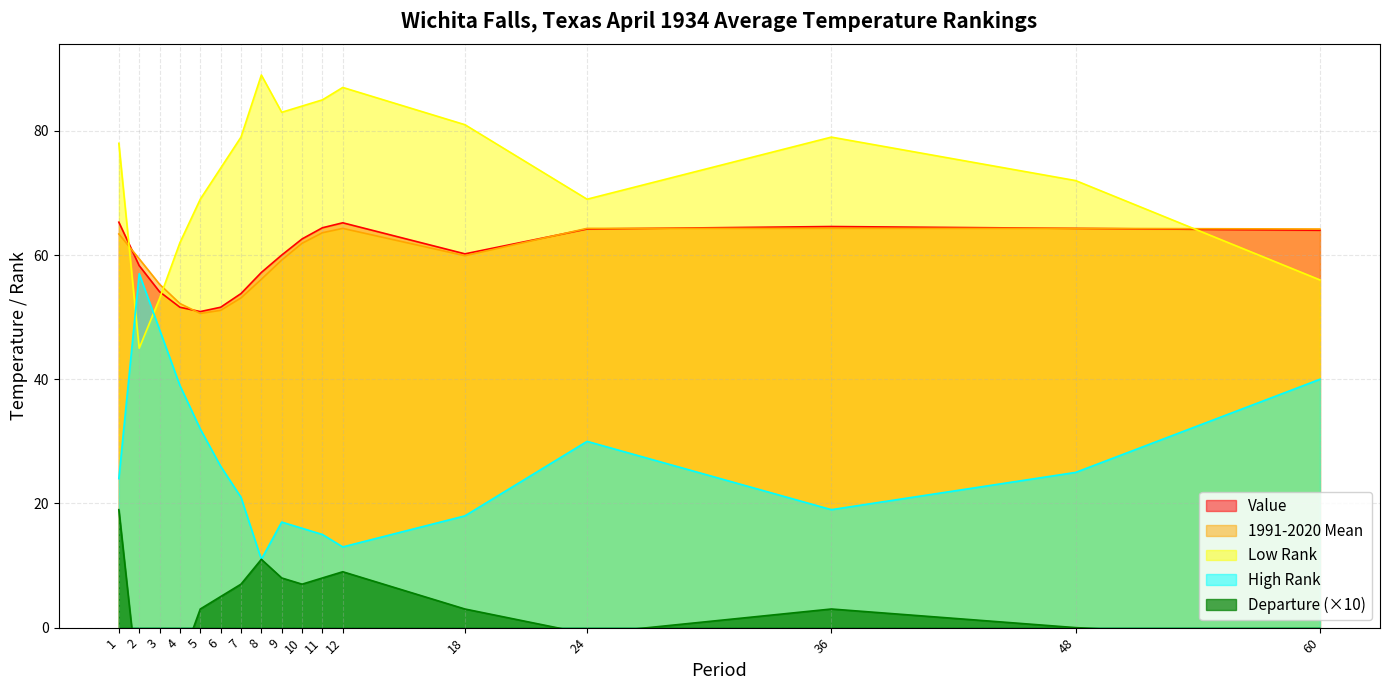

Which series changed the most between 8 and 36?

Low Rank